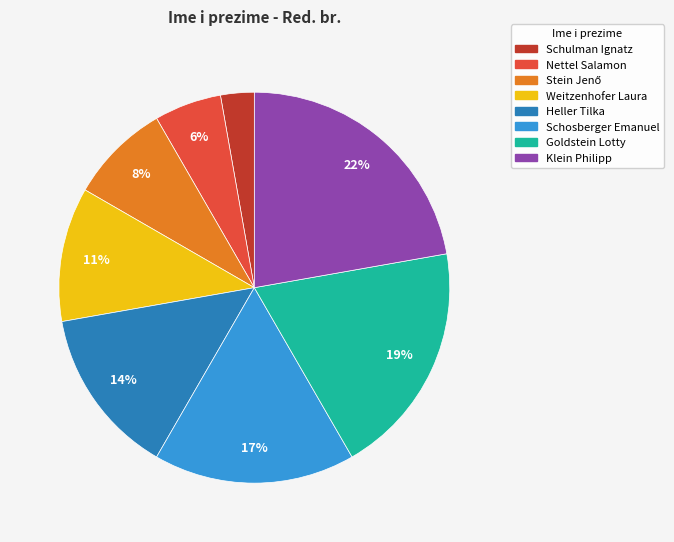

Approximately how many times larger is the value at Heller Tilka compared to Goldstein Lotty?

0.7